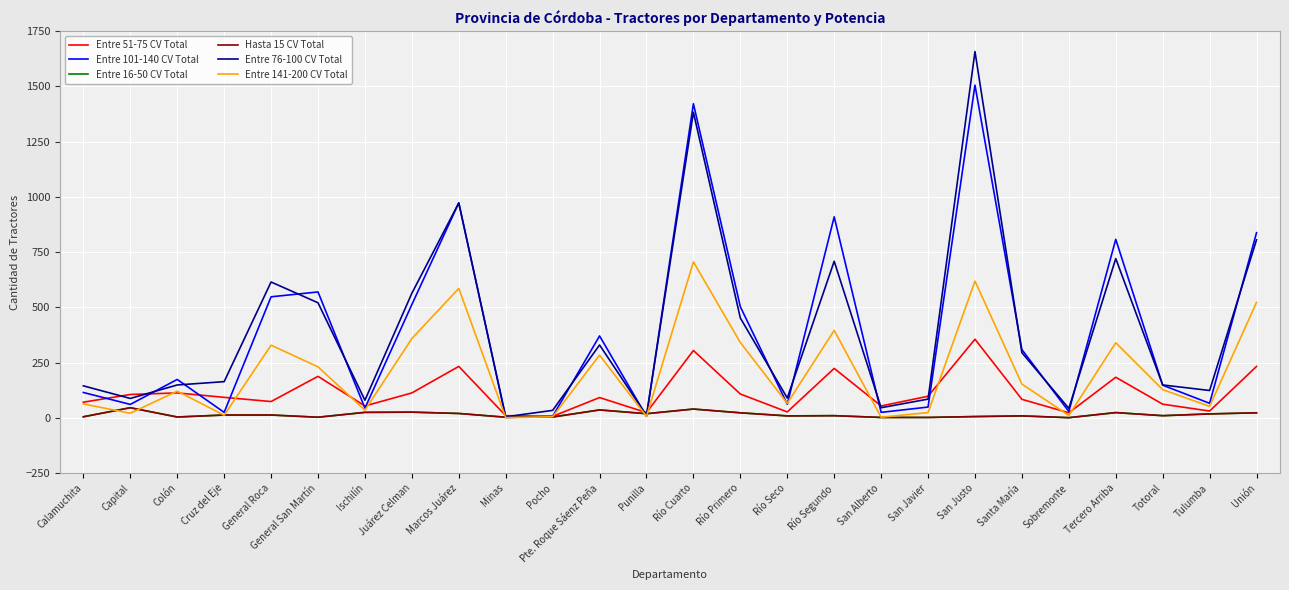

At which label does Entre 141-200 CV Total first exceed 128?

General Roca